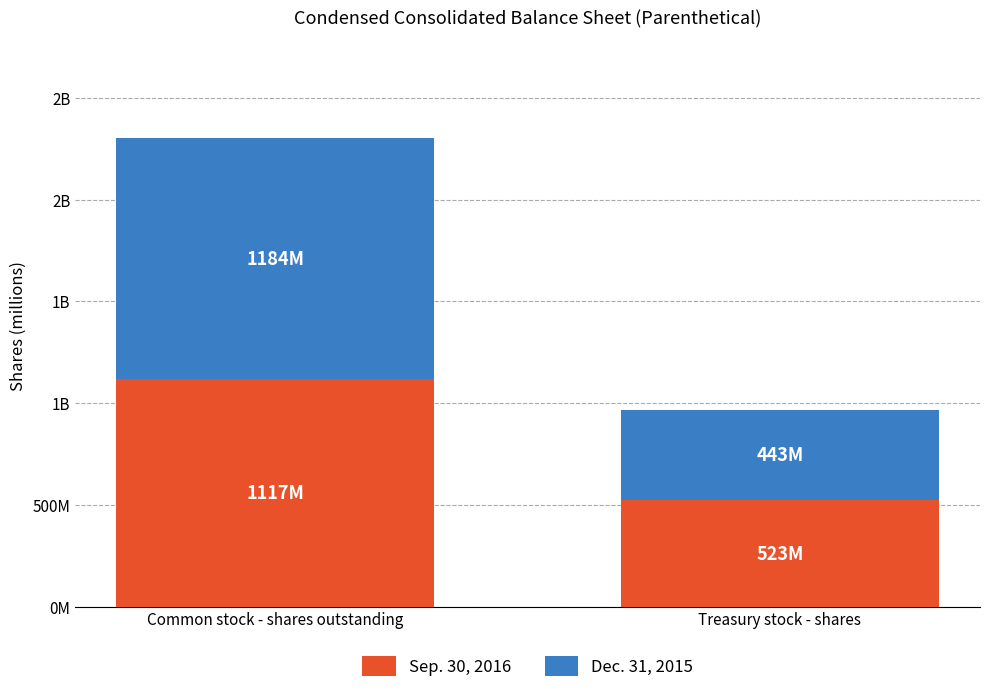

What is the difference between the Dec. 31, 2015 values at Treasury stock - shares and Common stock - shares outstanding?

741000000